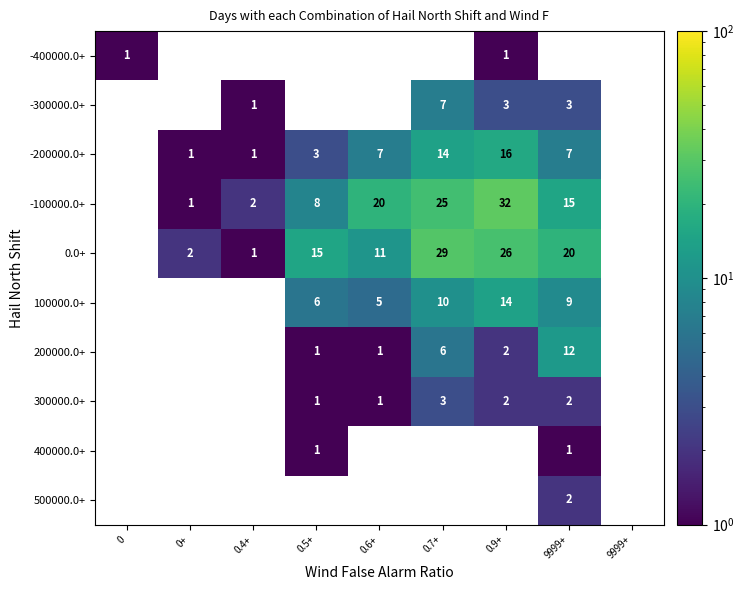

List the labels in order of 400000.0+ value, smallest first.

0, 0+, 0.4+, 0.5+, 0.6+, 0.7+, 0.9+, 9999+, 9999+